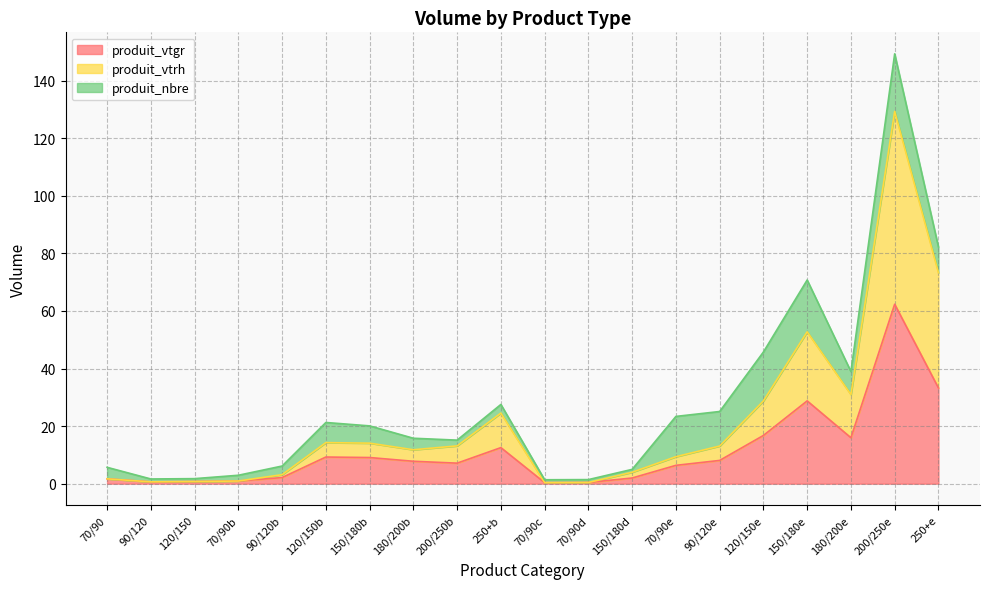

At which category is the sum across all series the highest?

200/250e